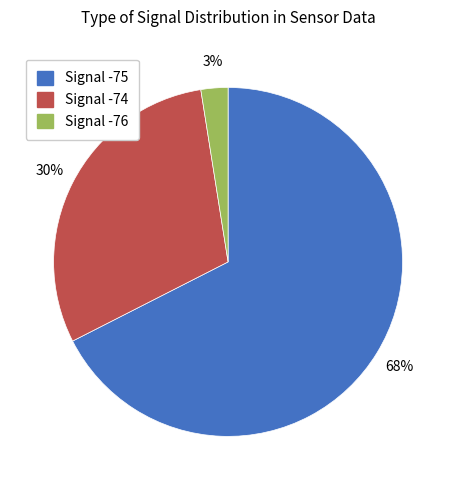

To the nearest percent, what is the average slice percentage?

33%